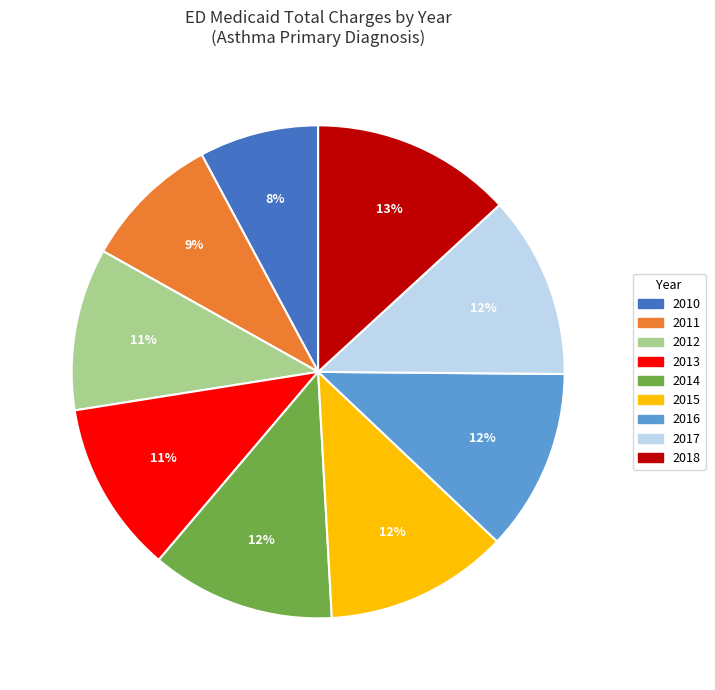

How many segments does this pie chart have?

9